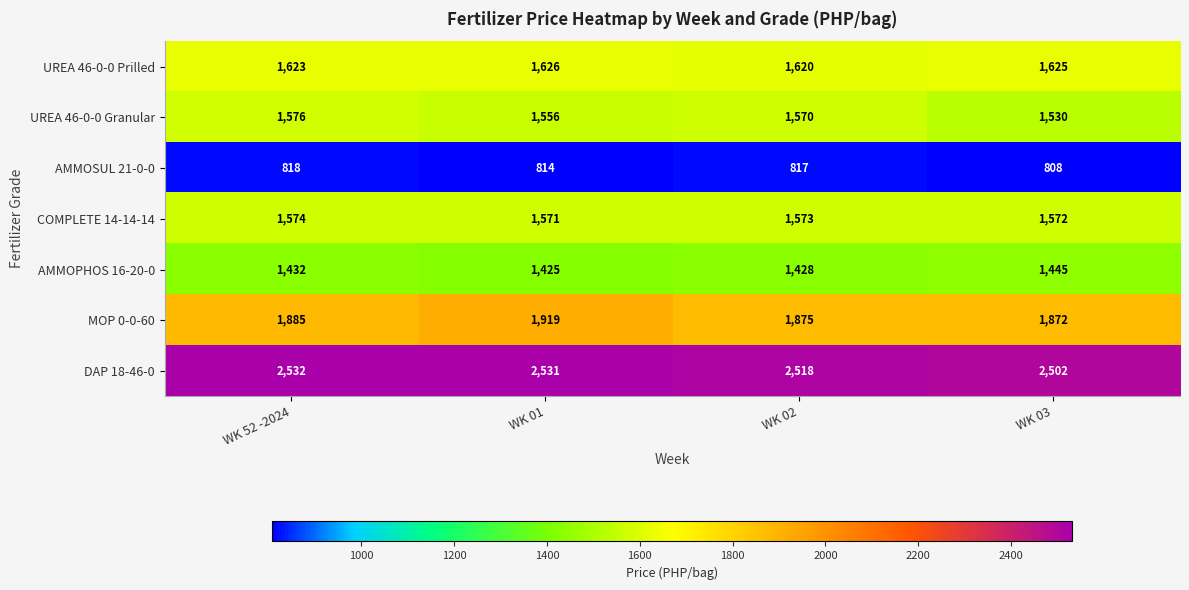

Which label corresponds to the smallest value in the chart?

WK 03